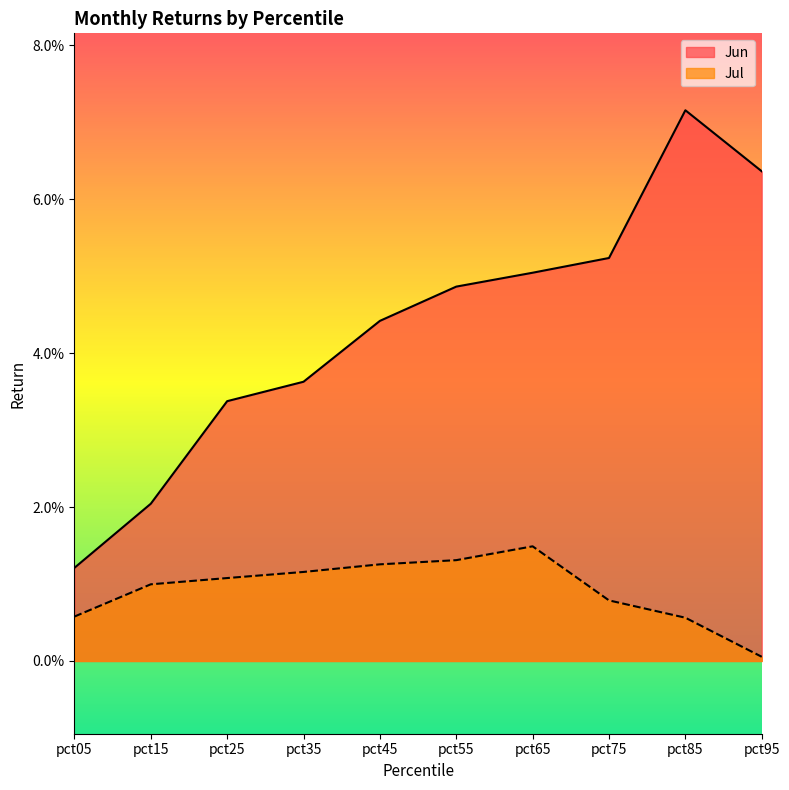

Rank the series by their maximum value, from highest to lowest.

Jun, Jul